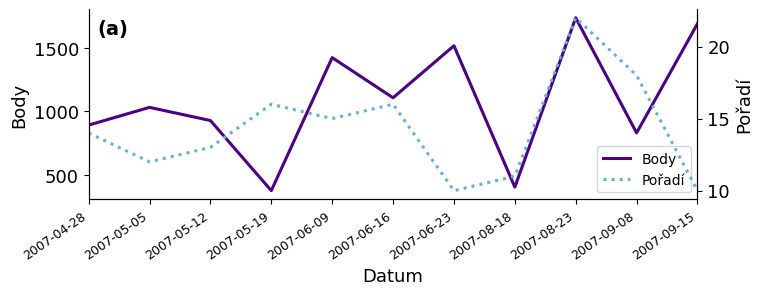

True or false: Body and Pořadí cross at least once.

False